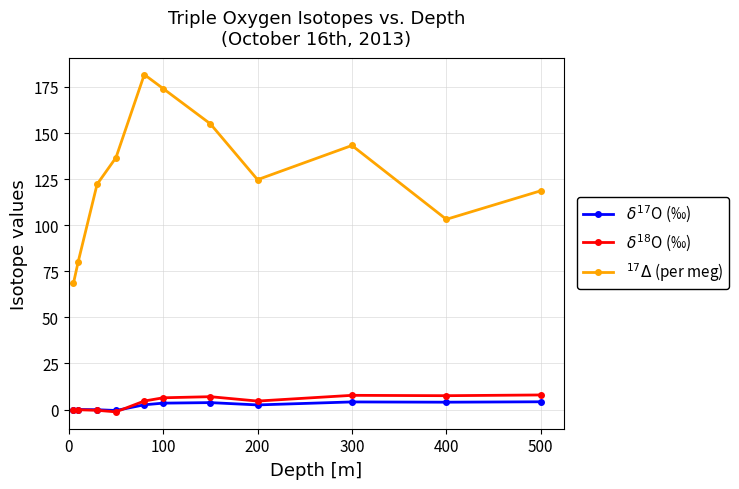

At how many categories does at least one series exceed 25?

11